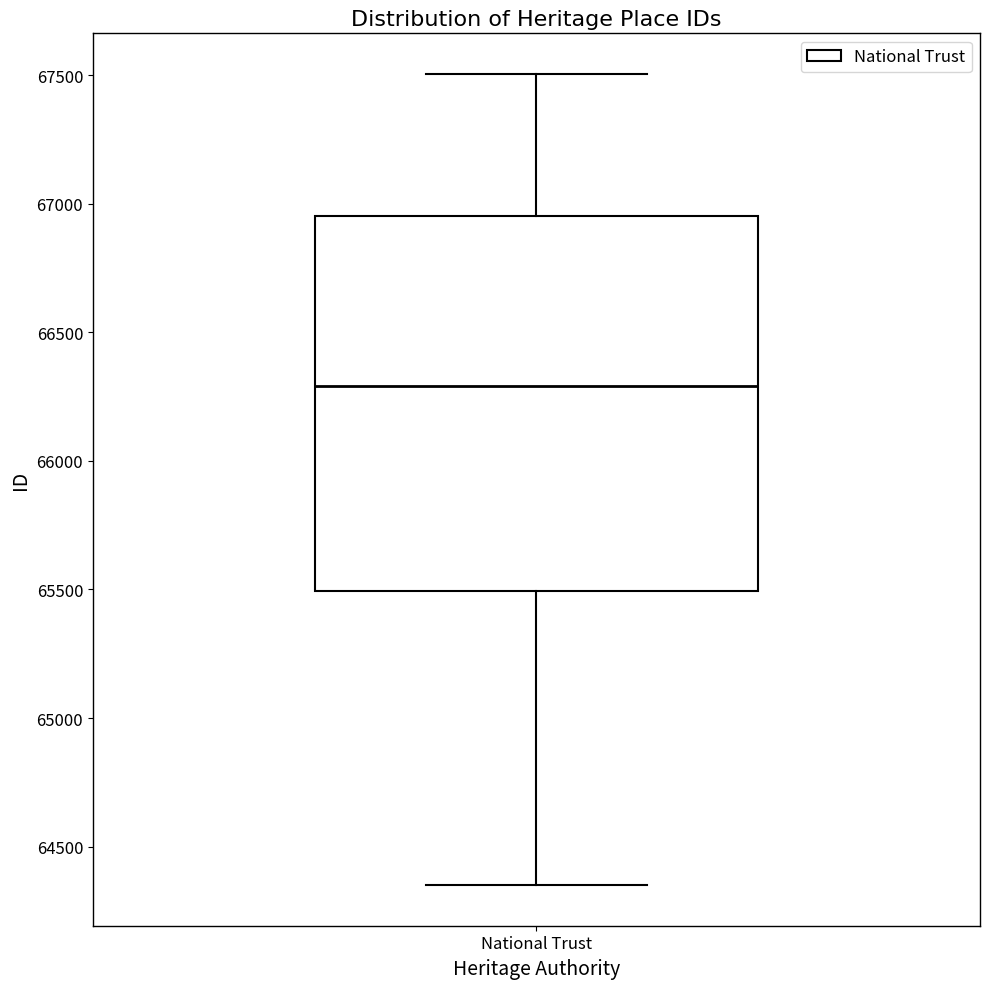

Read this box plot against the y-axis: the position of the median line, the range covered by the box, and the ends of both whiskers. The values are not printed on the chart, so give them approximately, as read against the axis.

median 66300, box 65500 to 66950, whiskers 64350 to 67500